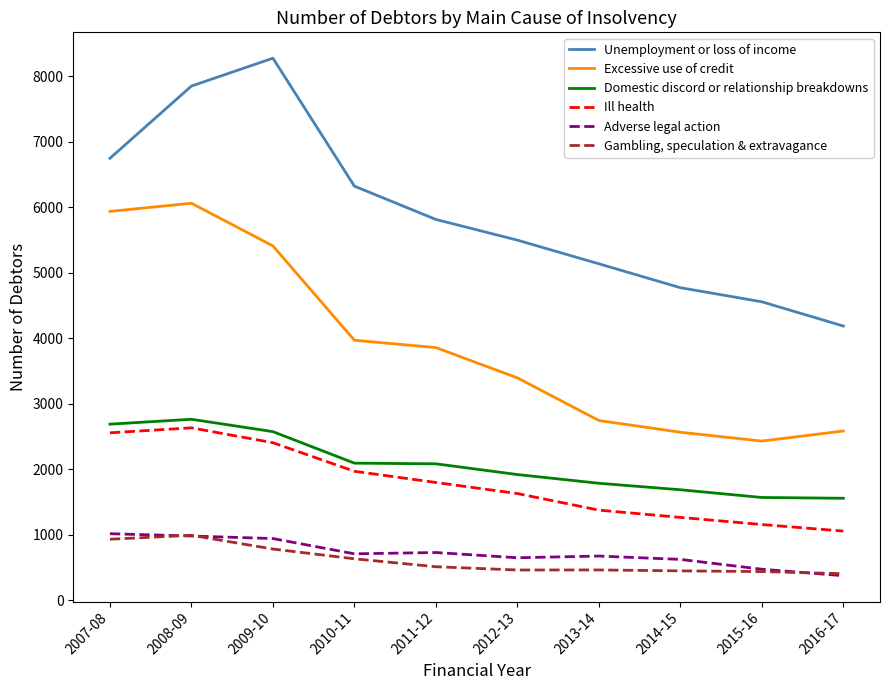

Is the value of Gambling, speculation & extravagance at 2014-15 greater than the value of Domestic discord or relationship breakdowns at 2009-10?

No